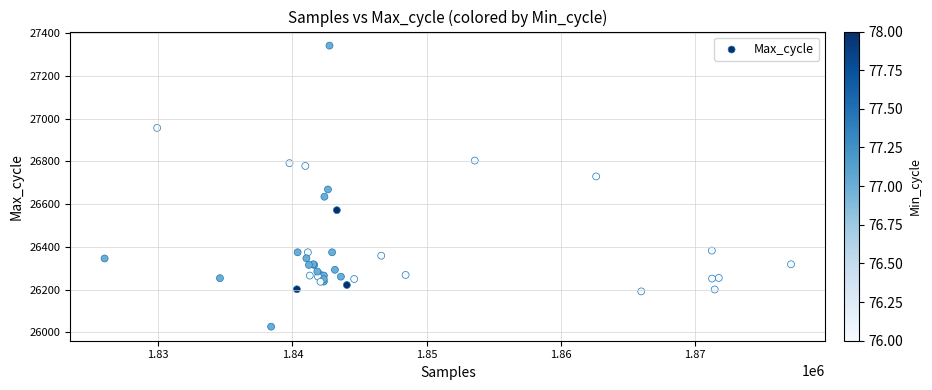

What Y value in the scatter plot is closest to 26684?

26669